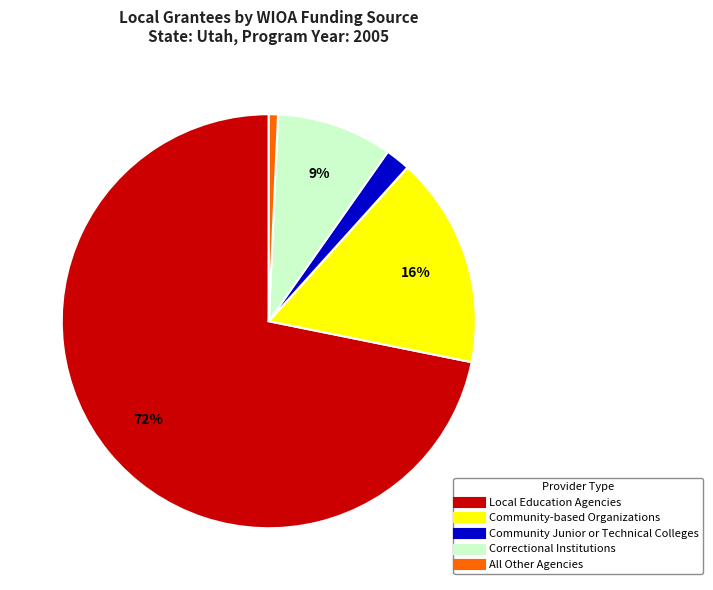

Rank the categories by value from lowest to highest.

All Other Agencies, Community Junior or Technical Colleges, Correctional Institutions, Community-based Organizations, Local Education Agencies